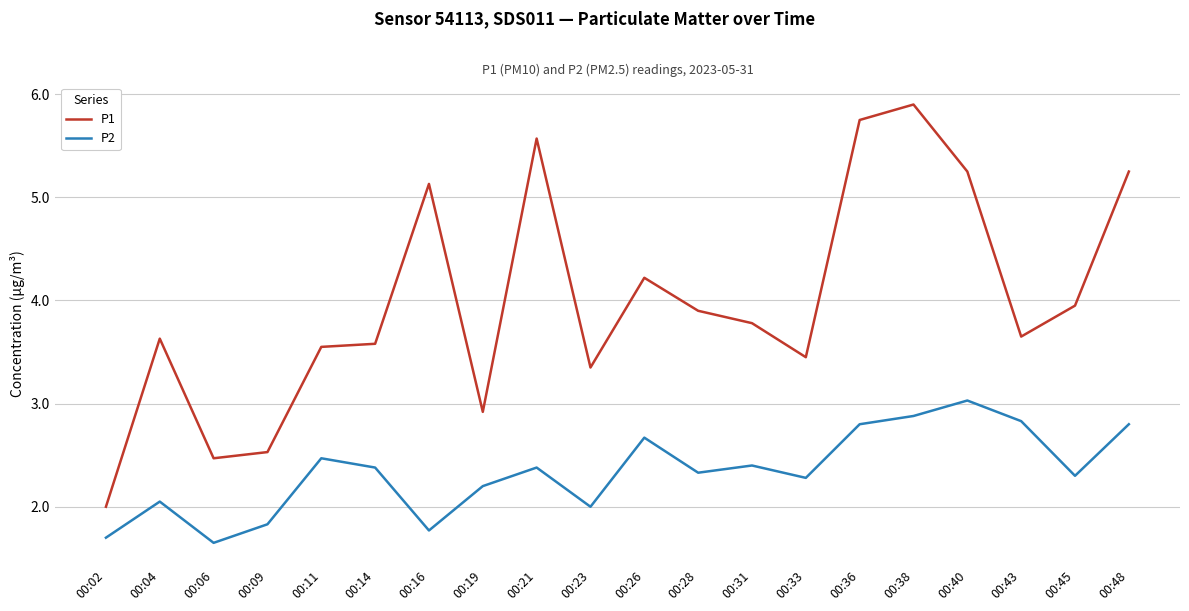

What is the difference between the highest and lowest values at 00:33?

1.2